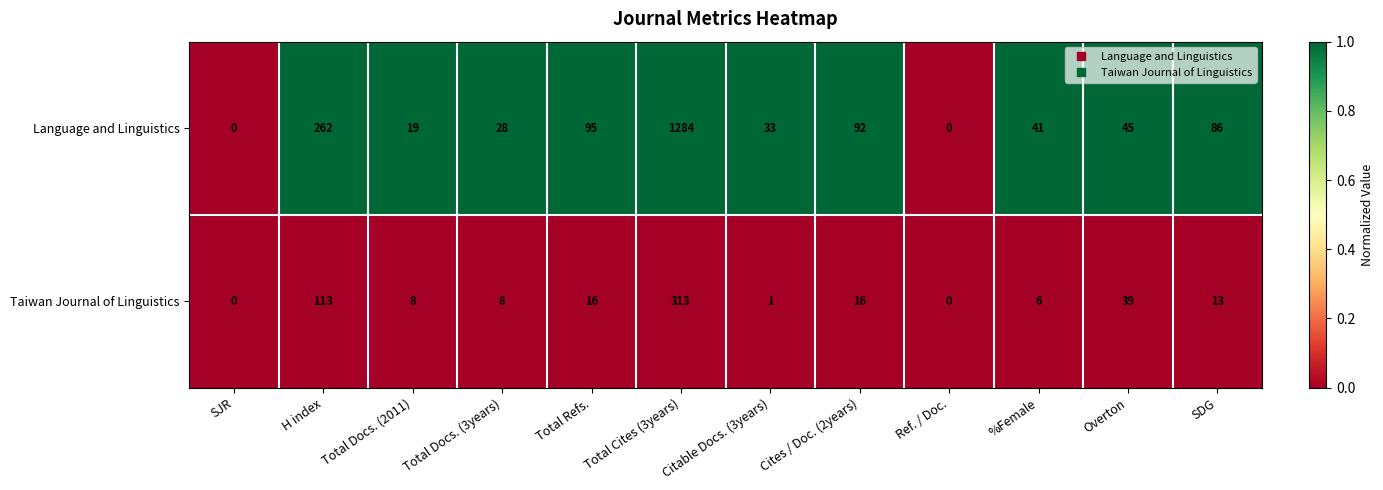

List the series in order of their overall mean, highest first.

Language and Linguistics, Taiwan Journal of Linguistics